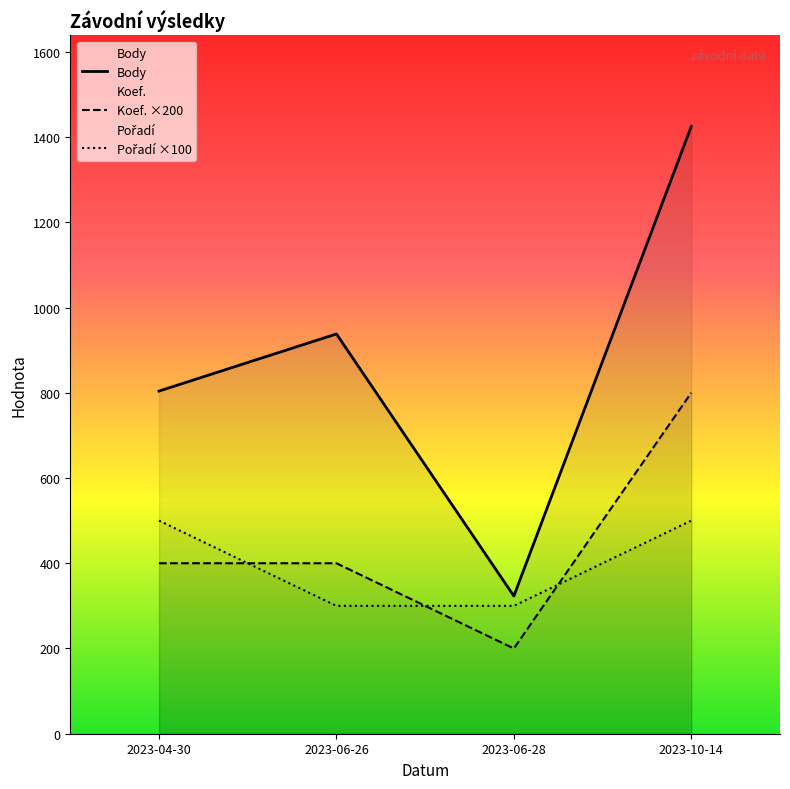

Is it true that Koef. equals 400 at 2023-04-30?

True